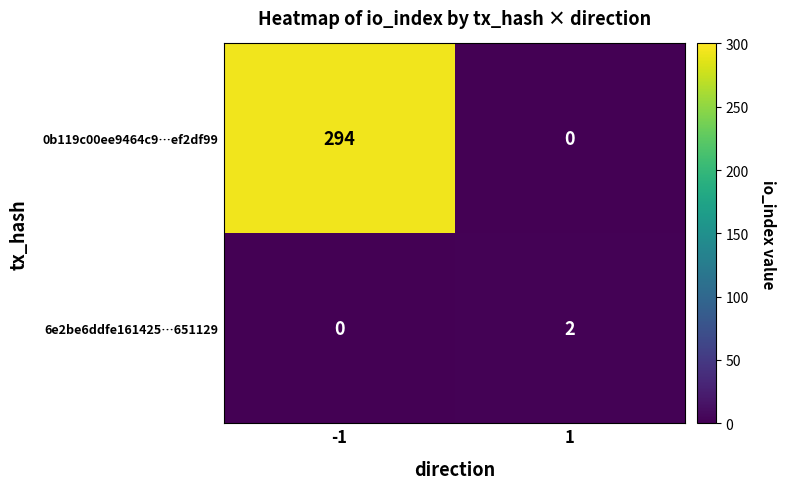

Which series has the largest total across all categories?

0b119c00ee9464c9…ef2df99